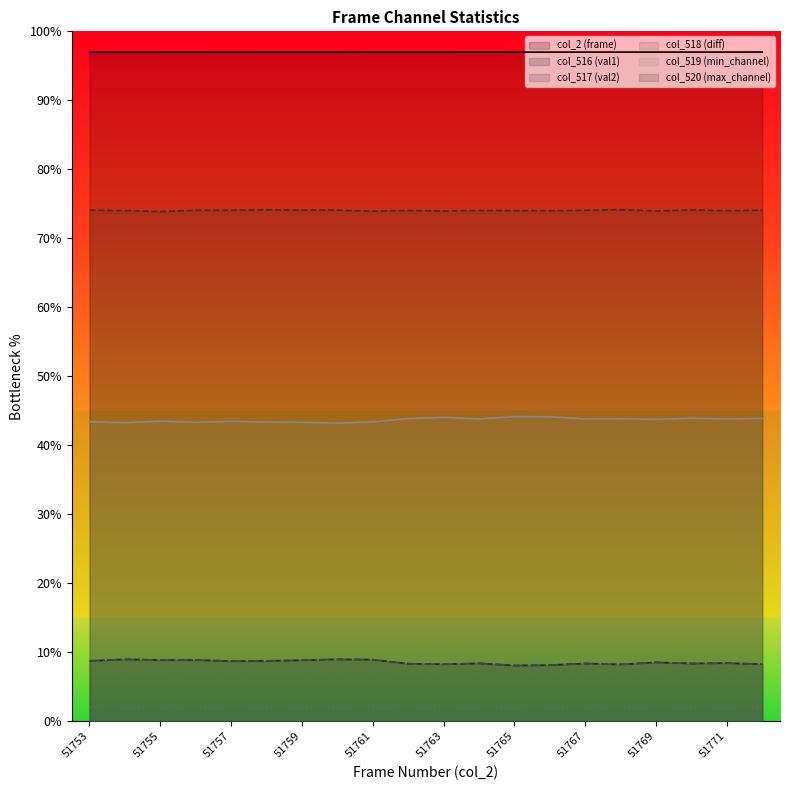

Which has a higher value, 51754 or 51763?

51763